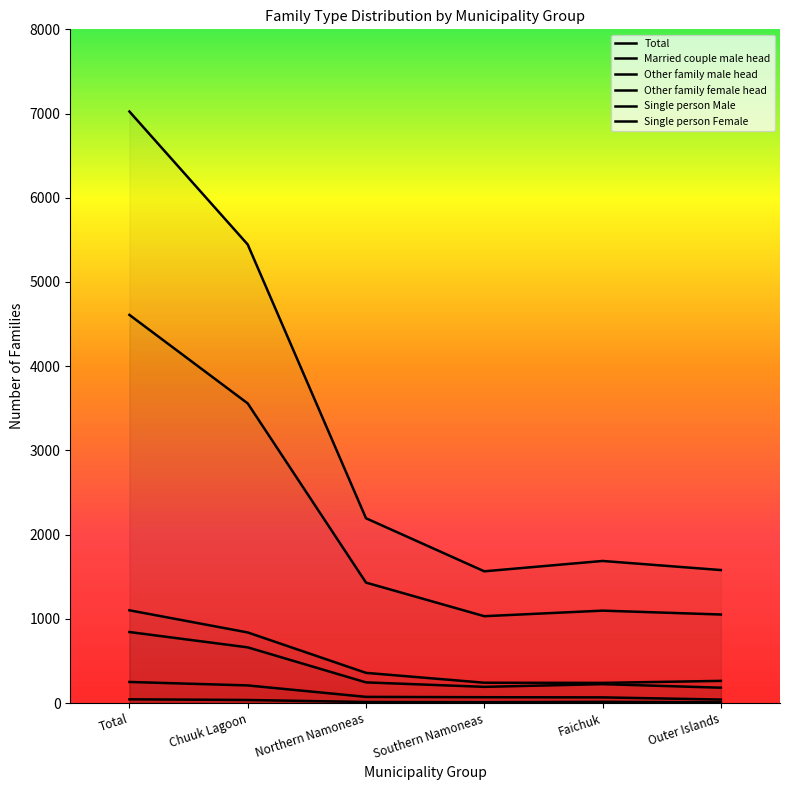

Does the chart display data point markers on the line(s)?

No